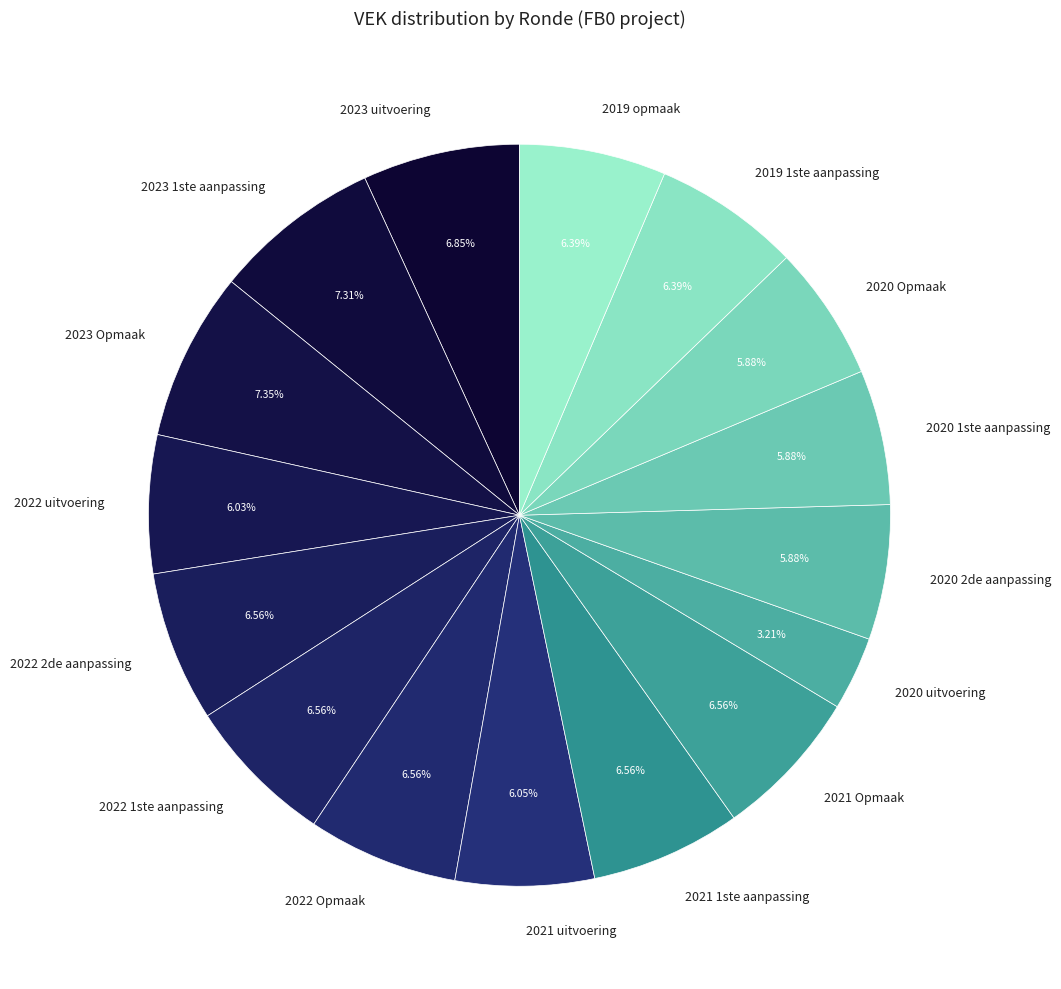

What is the smallest slice in the pie chart?

2020 uitvoering